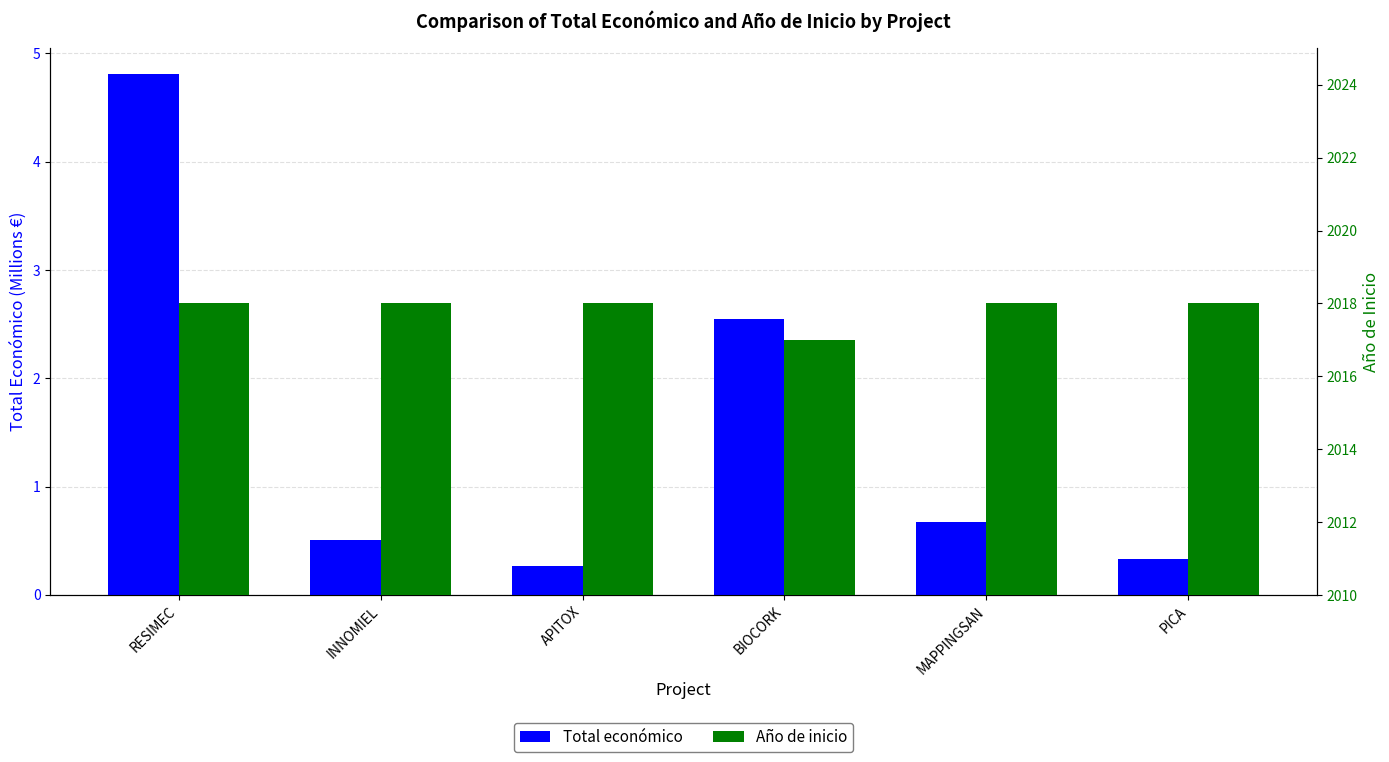

How many bars are there in each group?

2